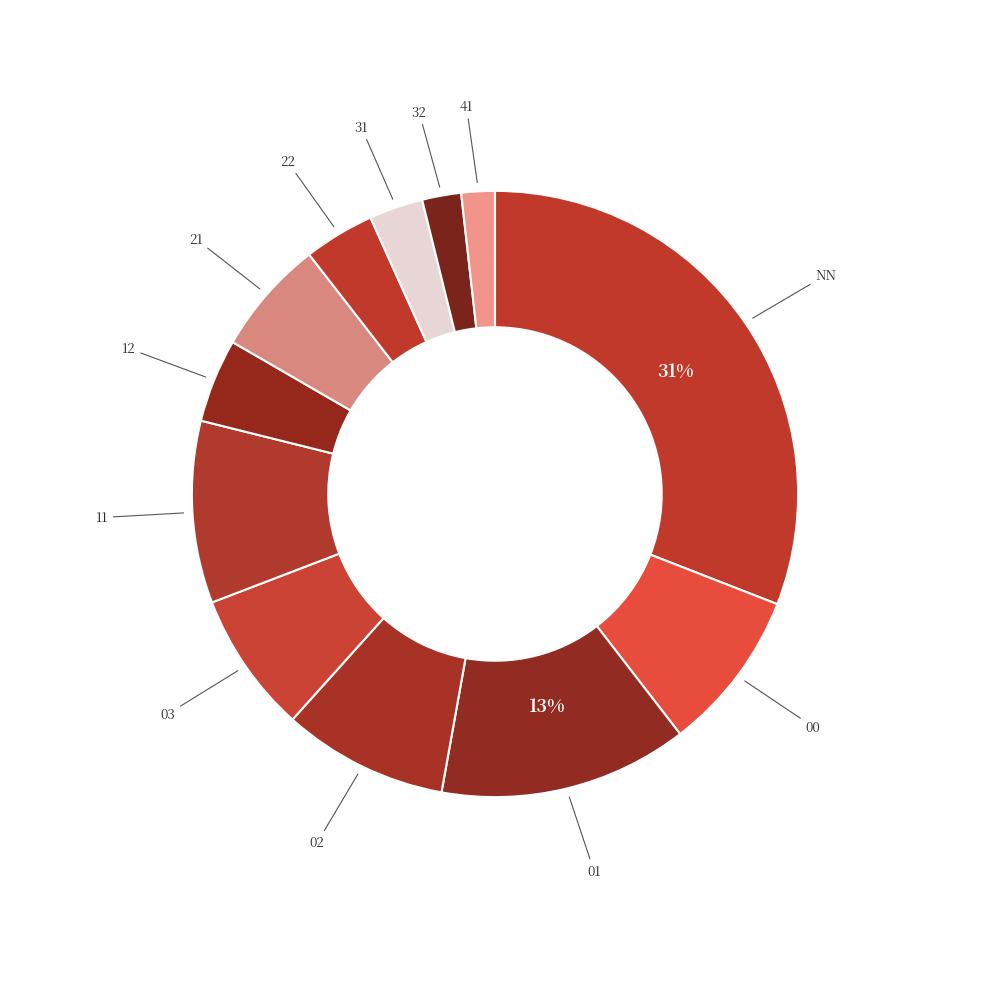

How many segments does this pie chart have?

12